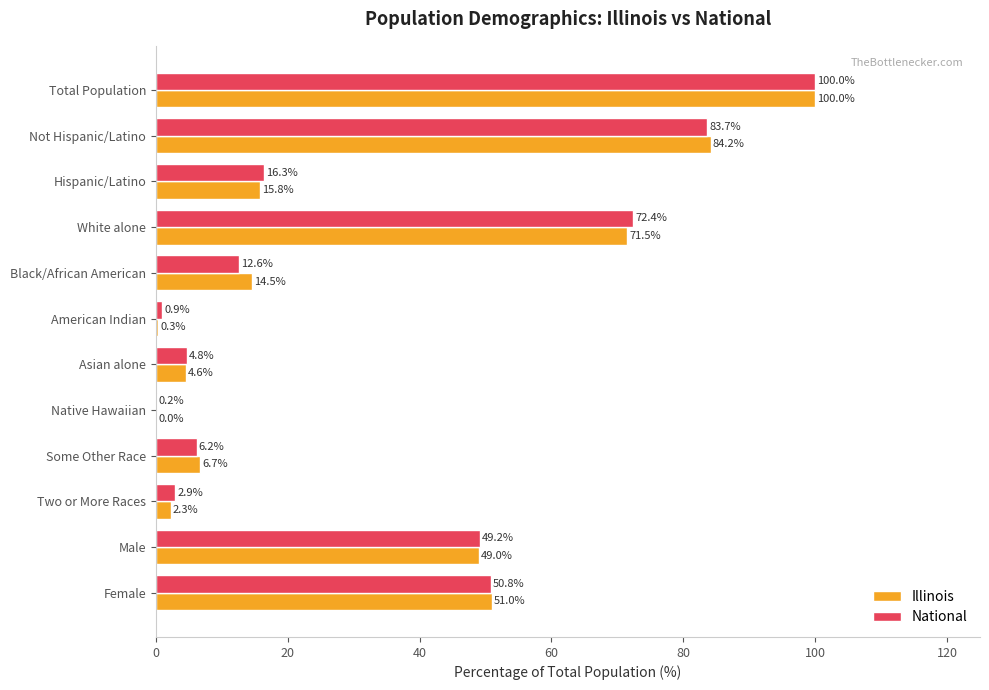

Is it true that National equals 116.8 at White alone?

False